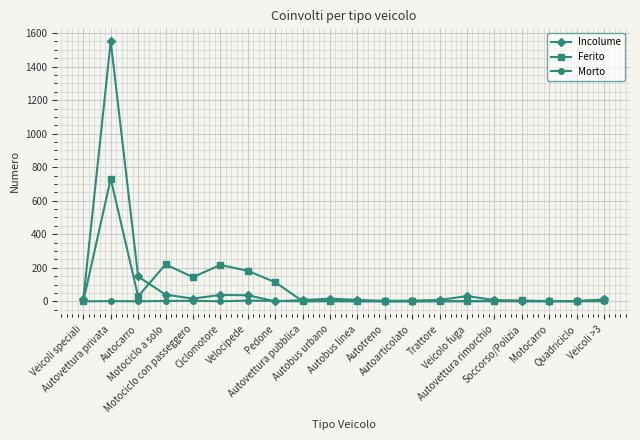

What is the maximum value shown in the chart?

1551